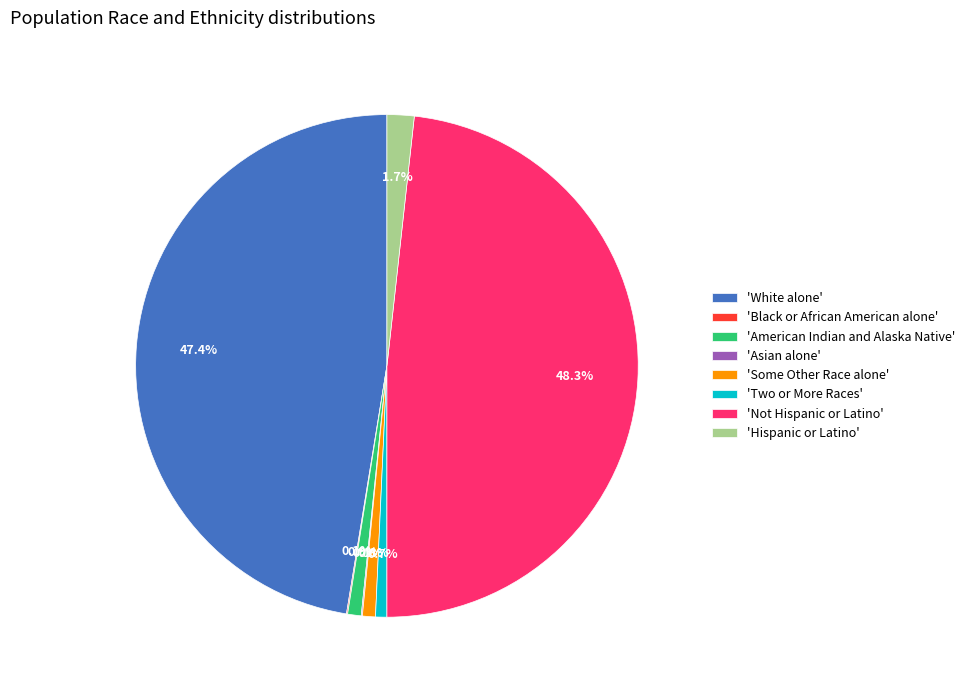

Approximately how many times larger is the value at 'Some Other Race alone' compared to 'Hispanic or Latino'?

0.5